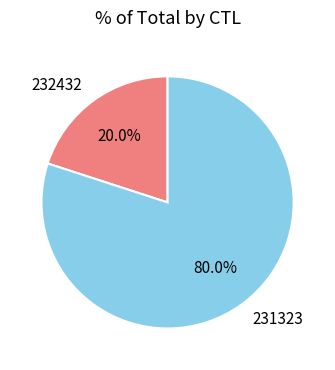

Is it true that 232432 is 5% of the pie?

False